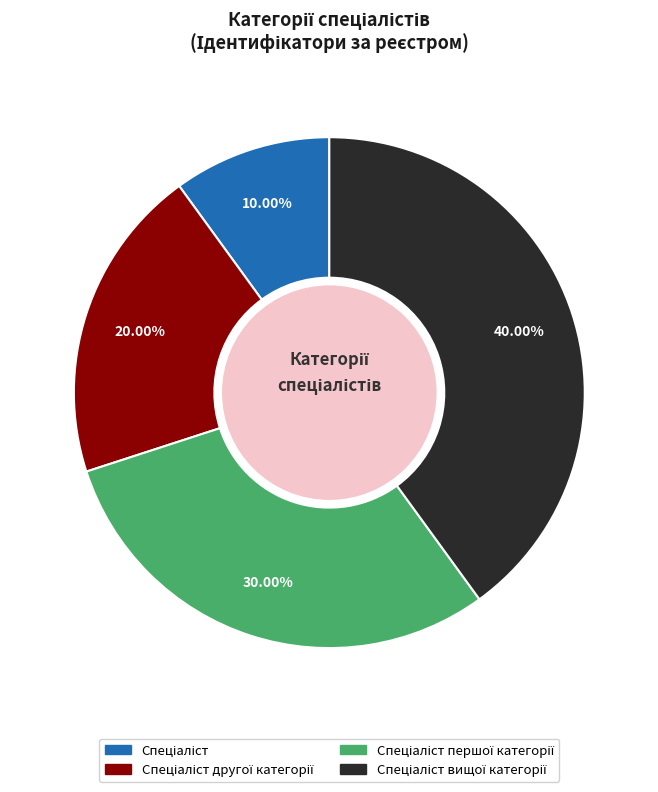

Is there any slice that represents more than half of the pie?

No